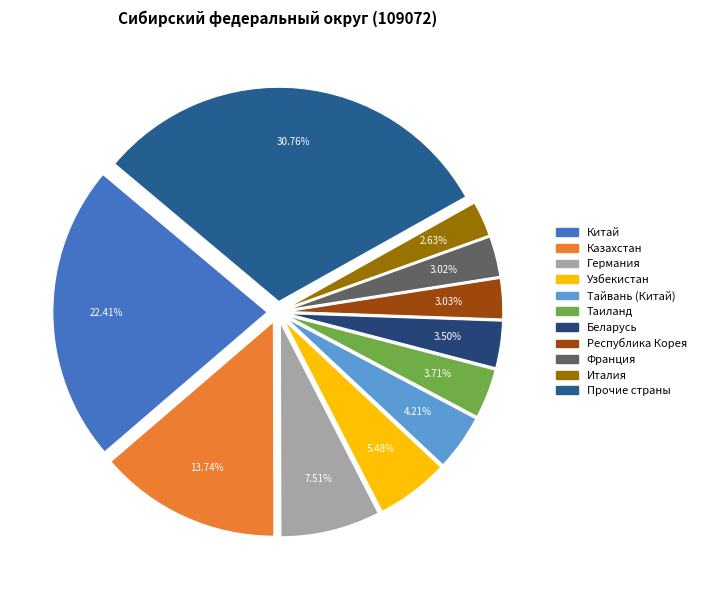

To the nearest percent, what percentage of the pie is Прочие страны?

31%